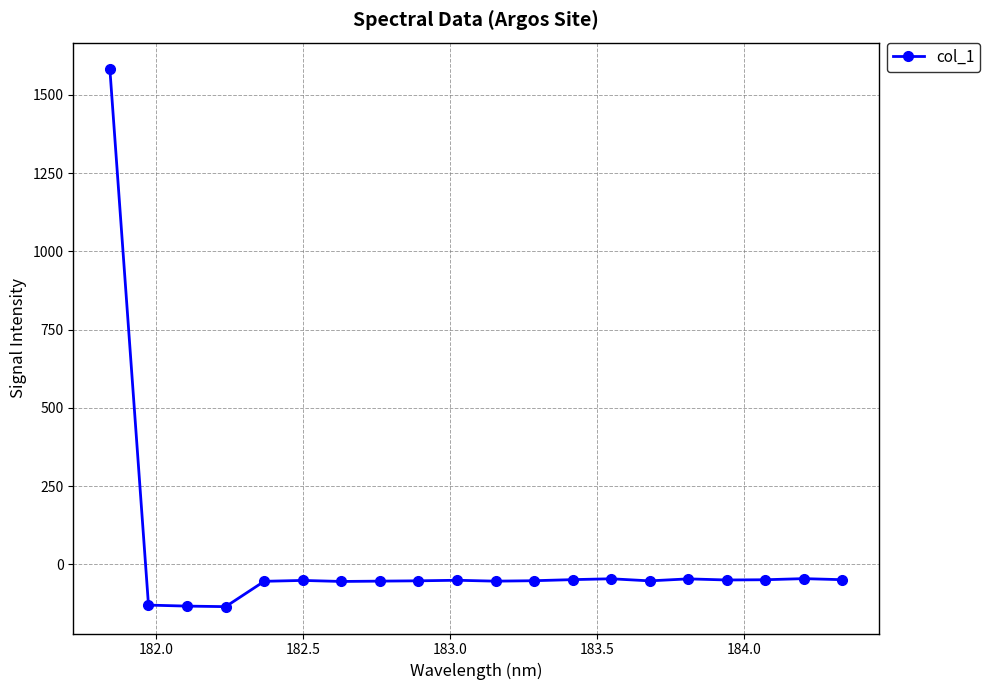

True or false: the data has more than 1 interior local peaks.

True